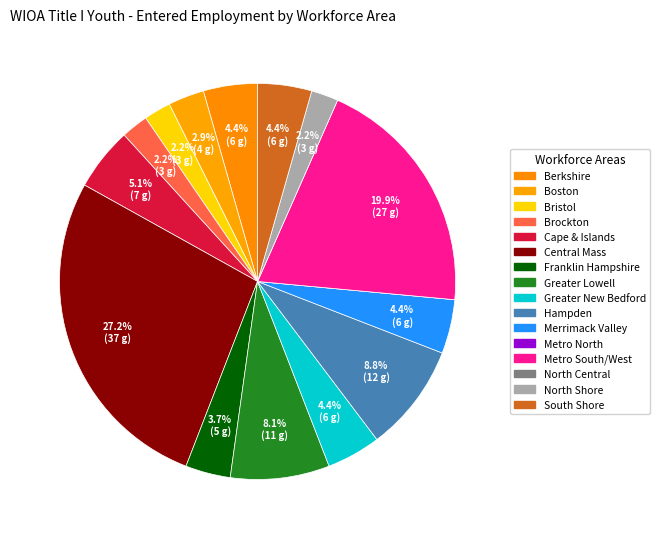

Which slice is the smallest?

Metro North